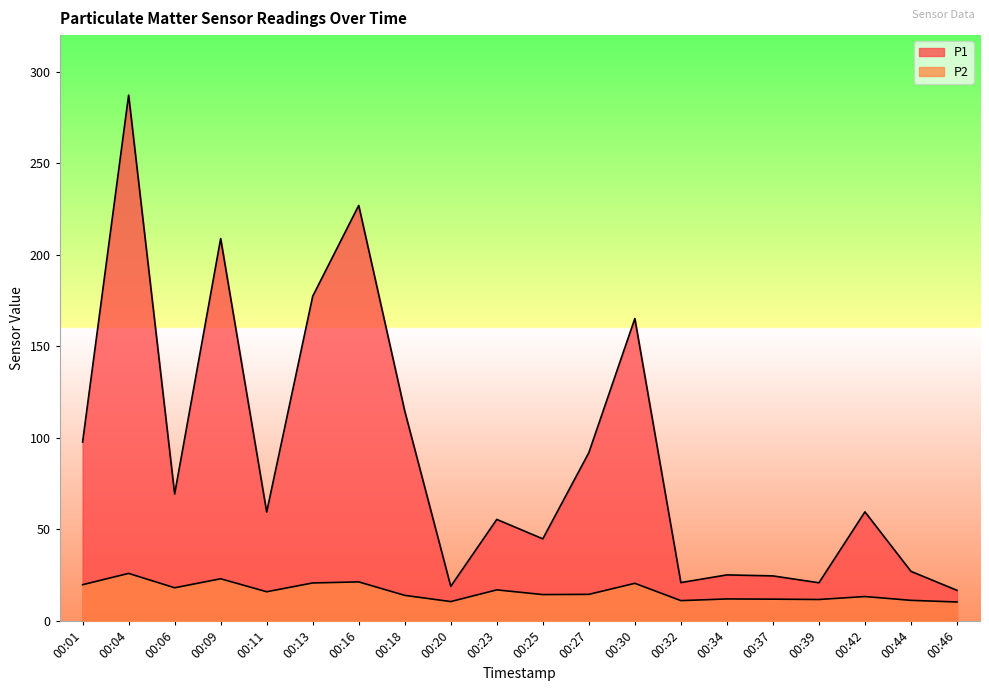

At which label does P2 first exceed 14?

00:01